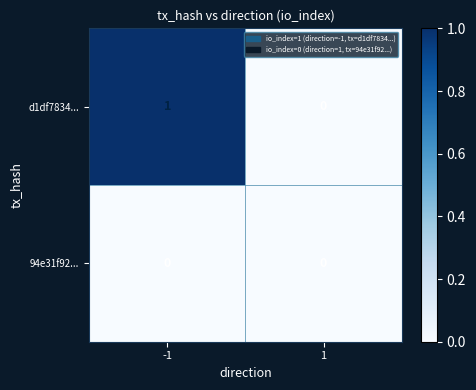

At which category is the sum across all series the highest?

-1